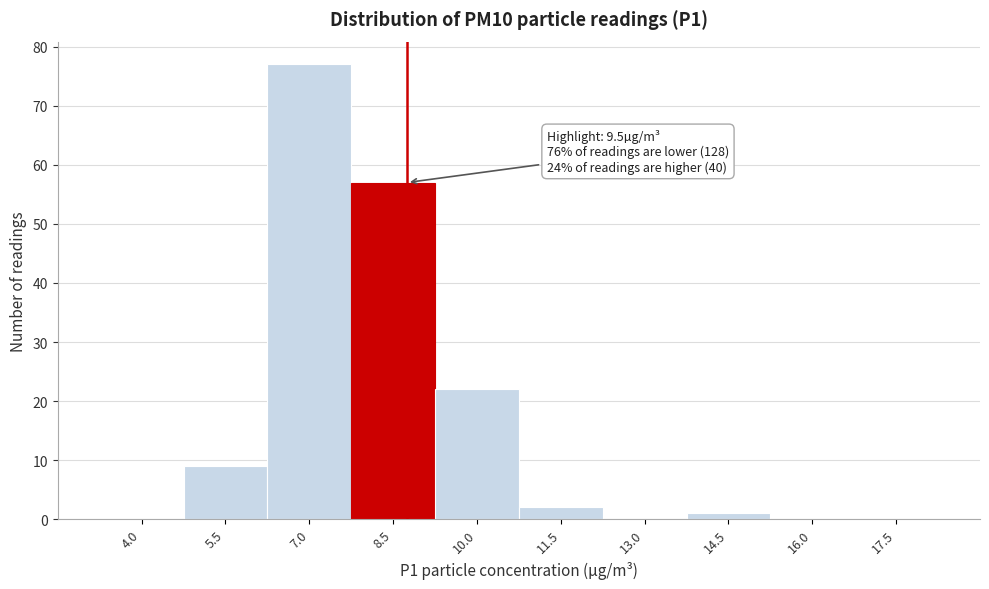

Reading left to right, extract all data points from this chart.

4.0=0	5.5=9	7.0=77	8.5=57	10.0=22	11.5=2	13.0=0	14.5=1	16.0=0	17.5=0